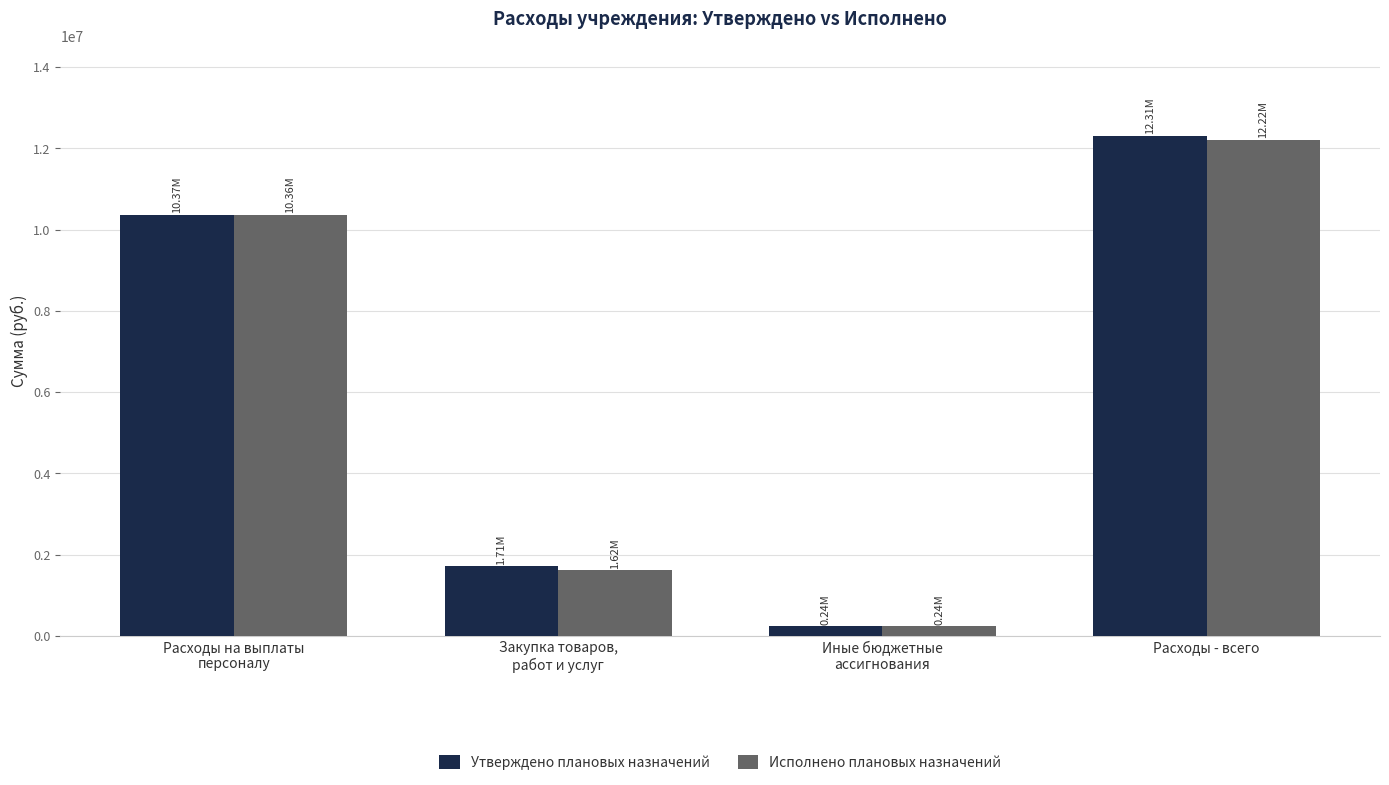

At which category is the sum across all series the highest?

Расходы - всего